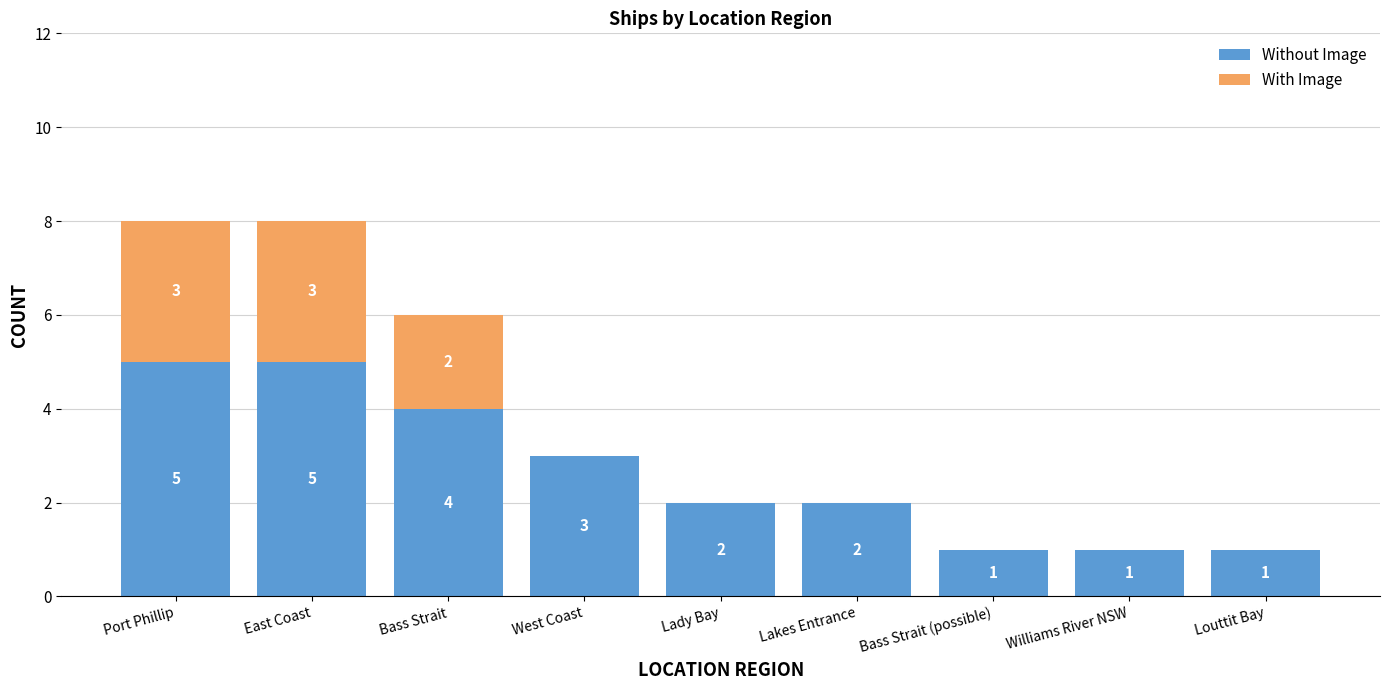

What is the highest value of the Without Image series?

5